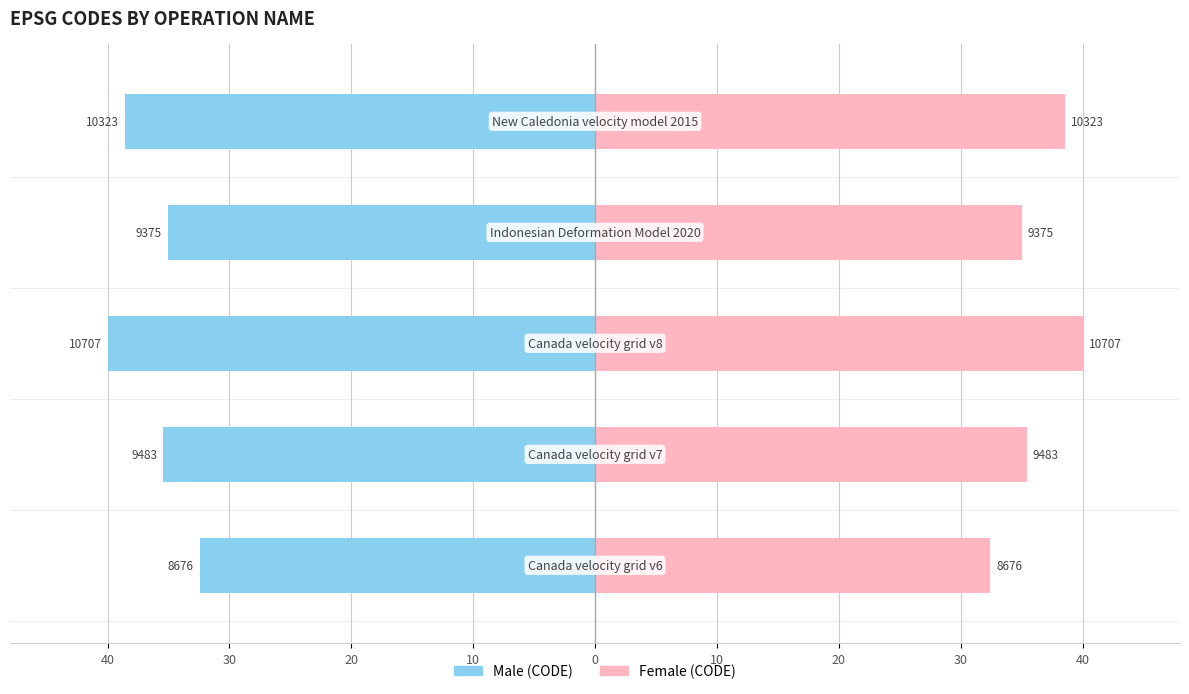

What is the minimum value for Right (CODE)?

32.4